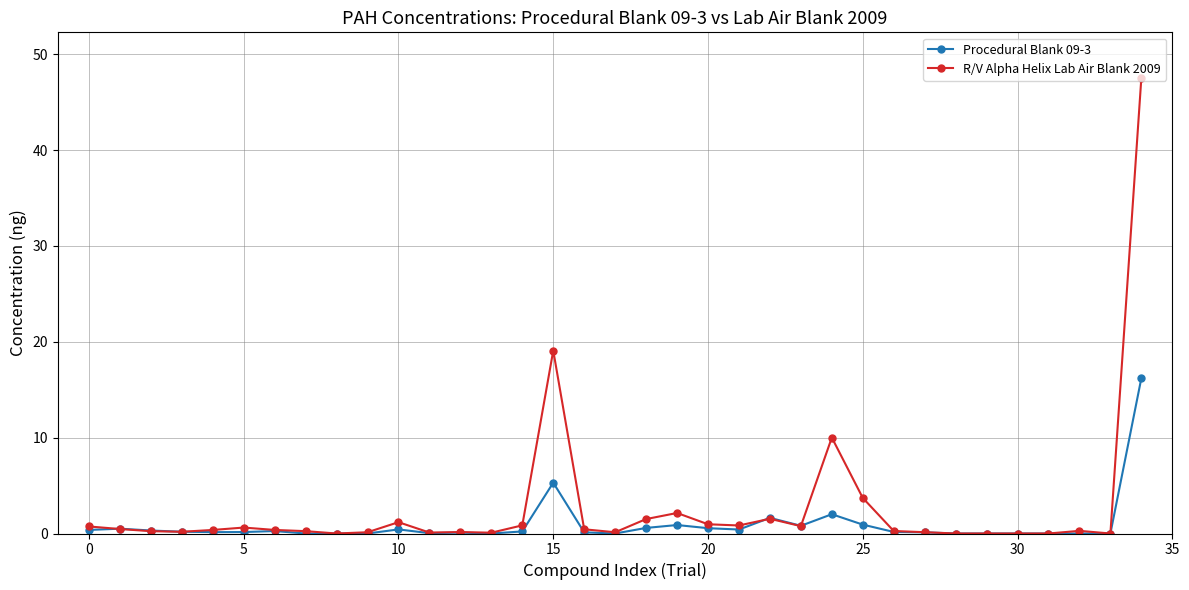

How many data points does each series have?

35